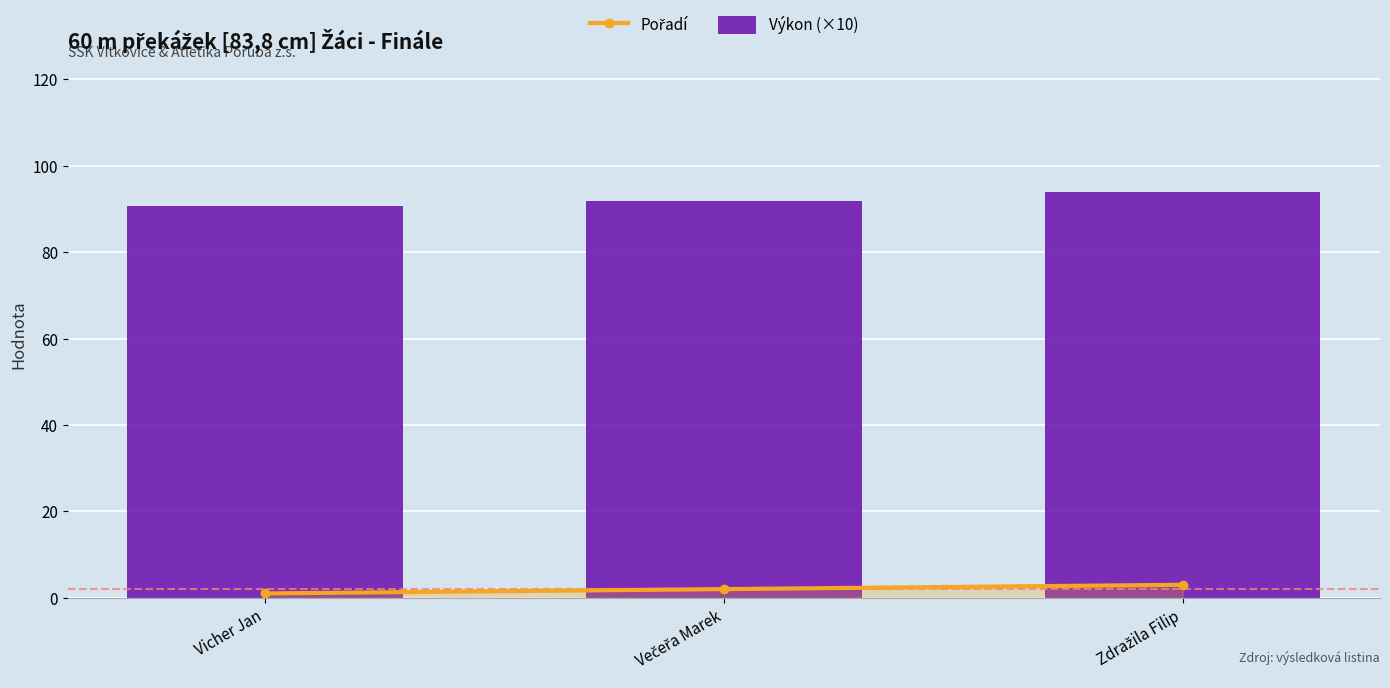

Reading right to left, what are all the values shown in this chart?

Pořadí: Zdražila Filip=3.0	Večeřa Marek=2.0	Vicher Jan=1.0
Výkon (×10): Zdražila Filip=93.9	Večeřa Marek=91.9	Vicher Jan=90.7